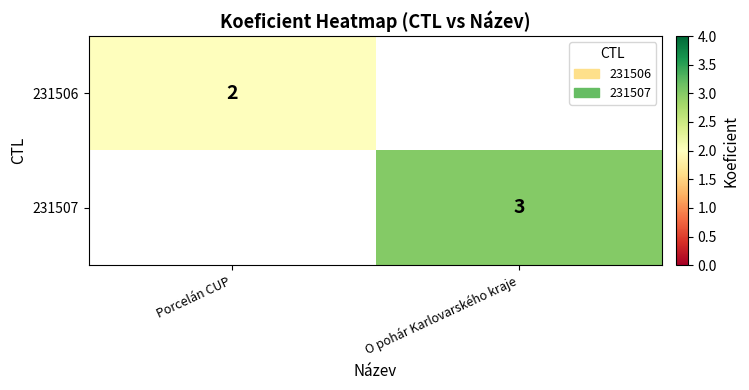

True or false: 231507 has a value of 1 at O pohár Karlovarského kraje.

False